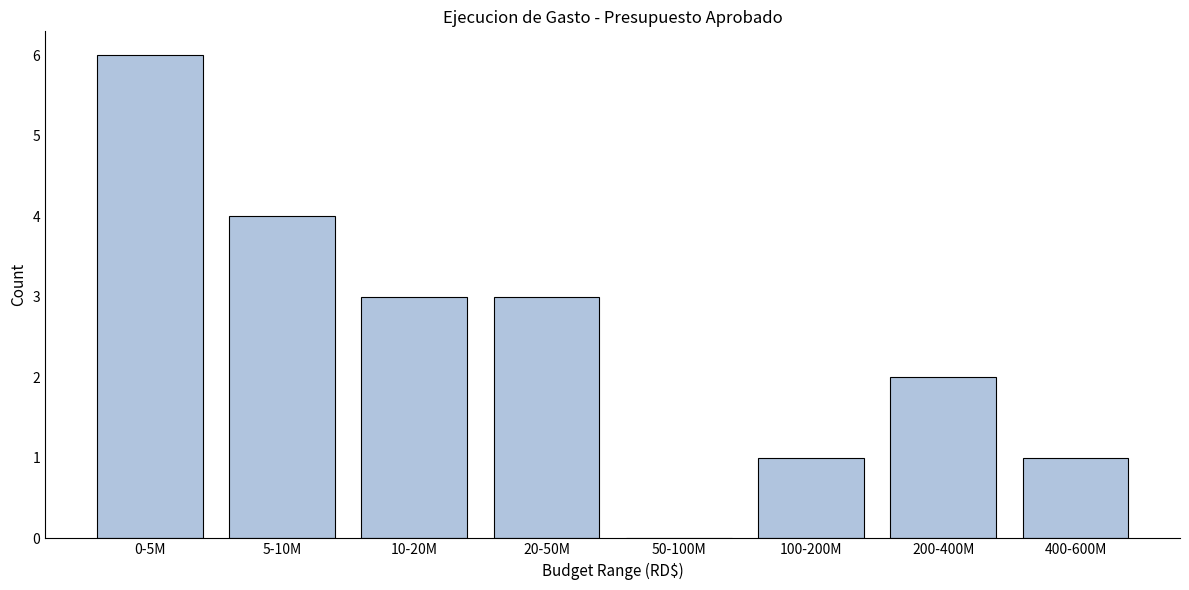

Reading right to left, list all the values displayed in this chart.

400-600M=1	200-400M=2	100-200M=1	50-100M=0	20-50M=3	10-20M=3	5-10M=4	0-5M=6